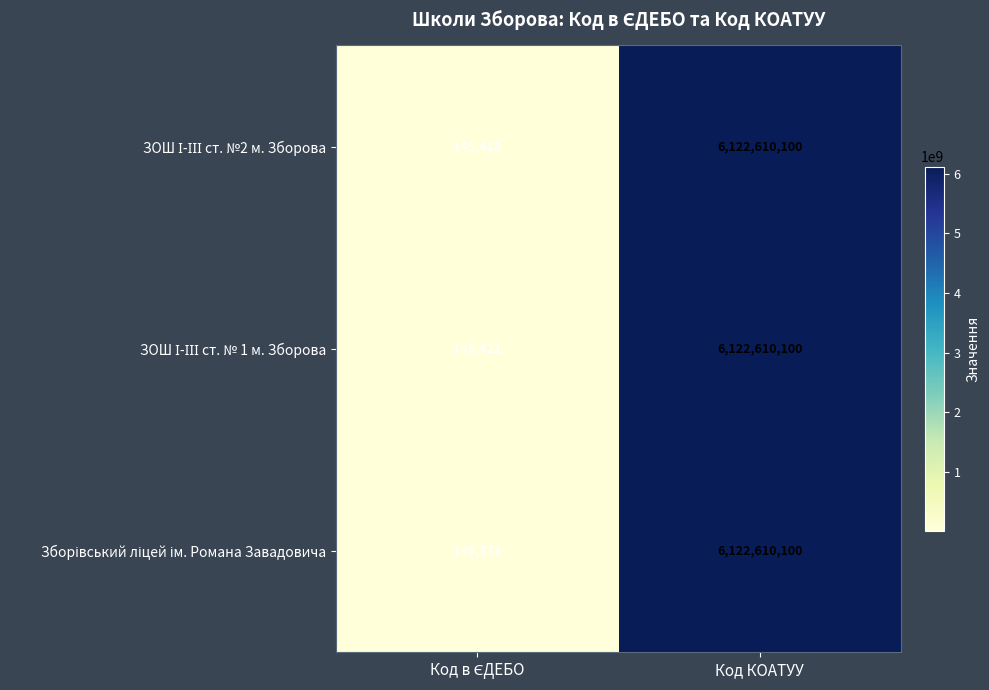

What is the greatest value displayed?

6122610100